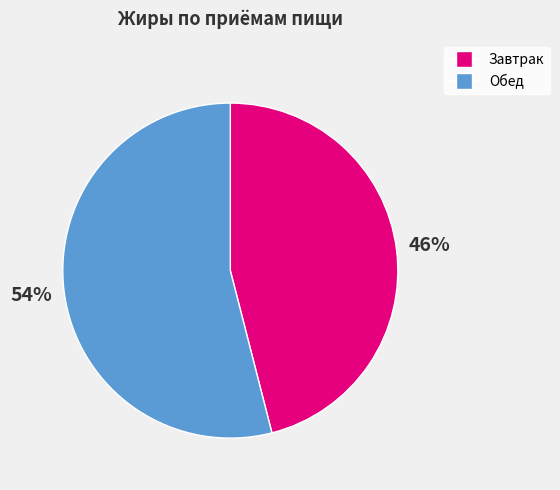

Which slice is the largest?

Обед